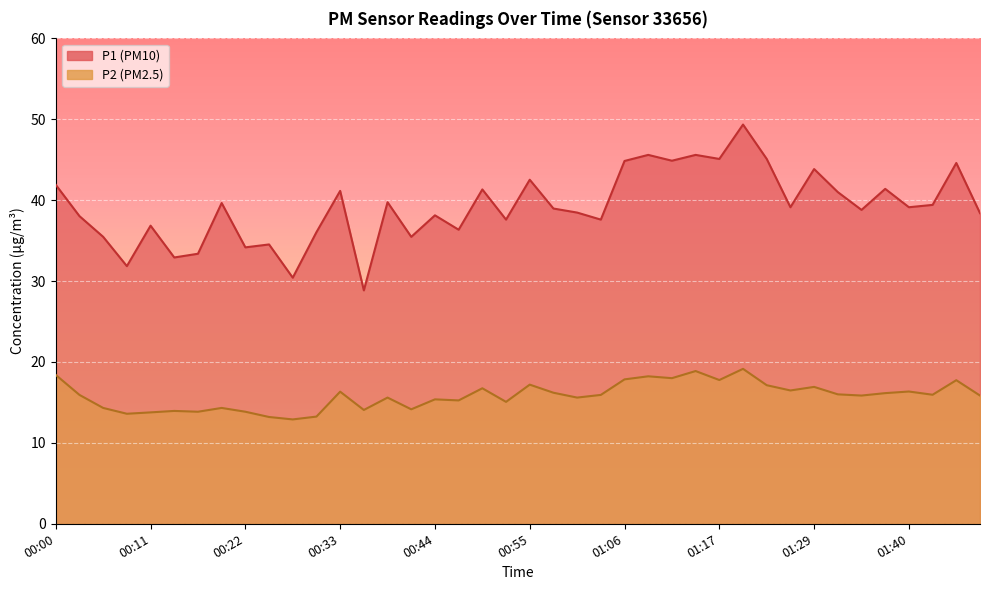

Which label corresponds to the largest value in the chart?

01:20